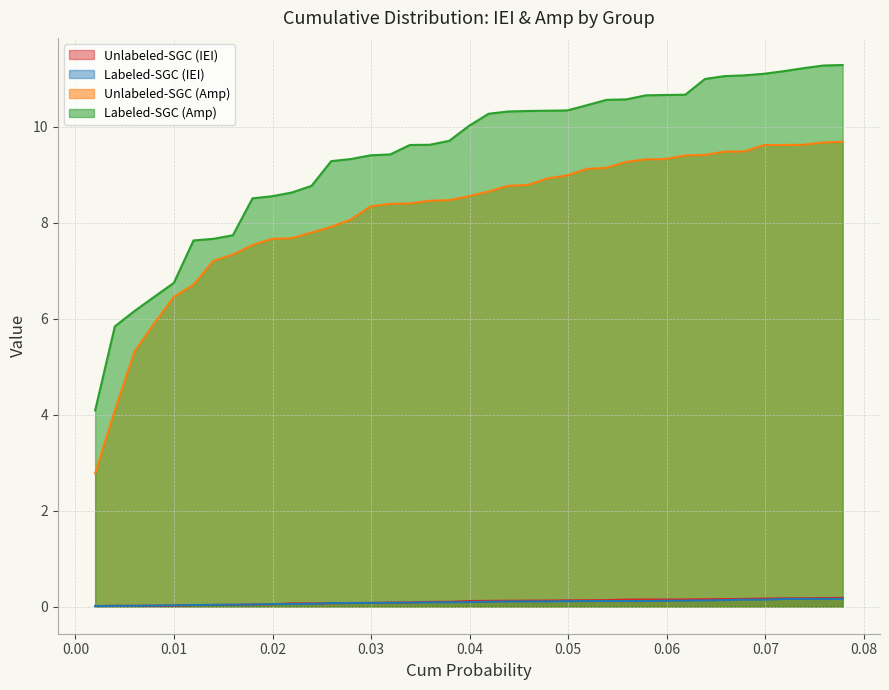

How many lines are shown in the chart?

4